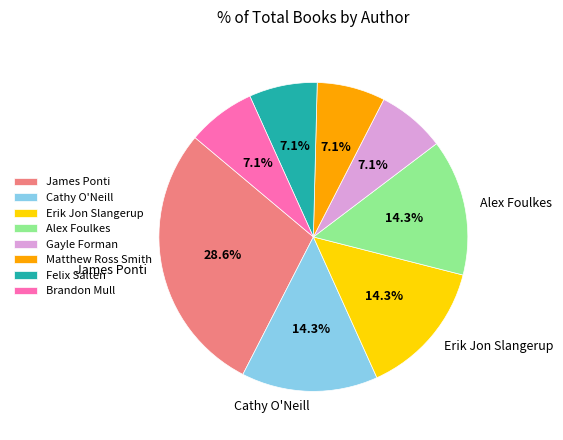

What percentage is the Gayle Forman slice, to the nearest percent?

7%